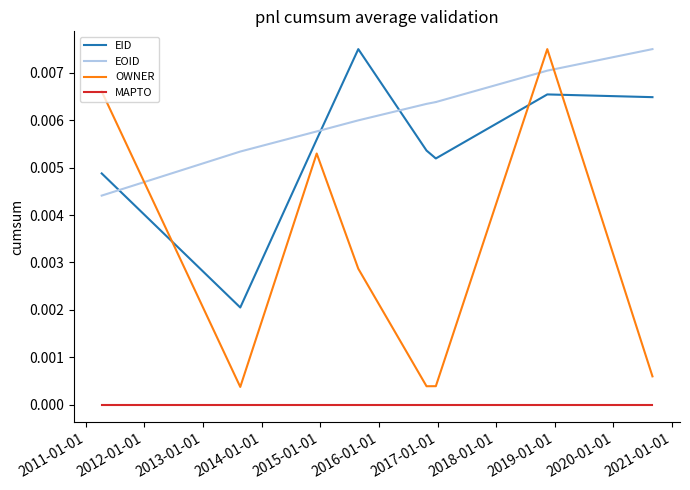

Is it true that EOID equals 0.0 at 2010-01-01?

False